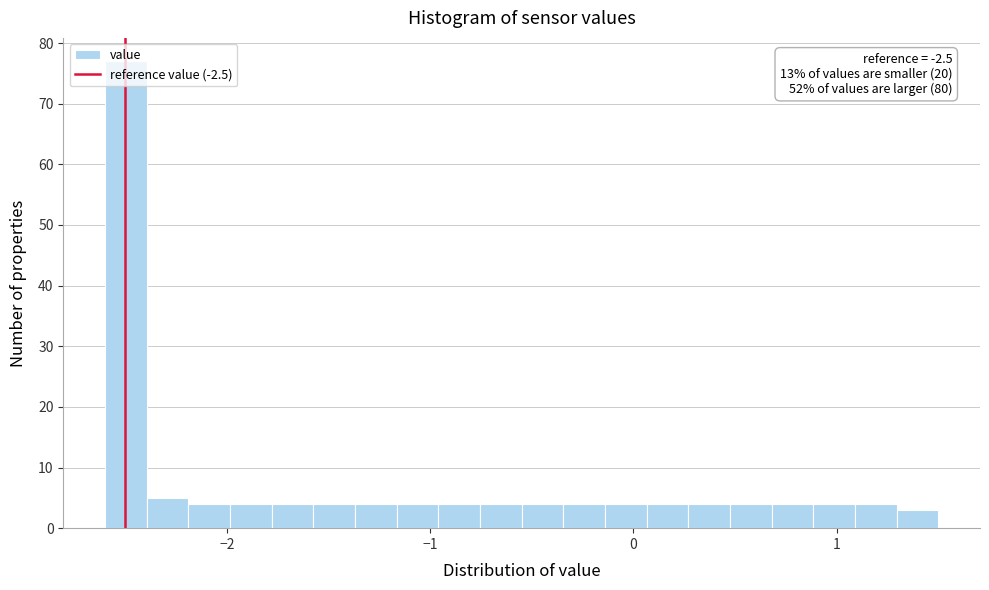

Around what value on the x-axis is the tallest bar? Give the approximate position of its centre, as read against the axis.

-2.5